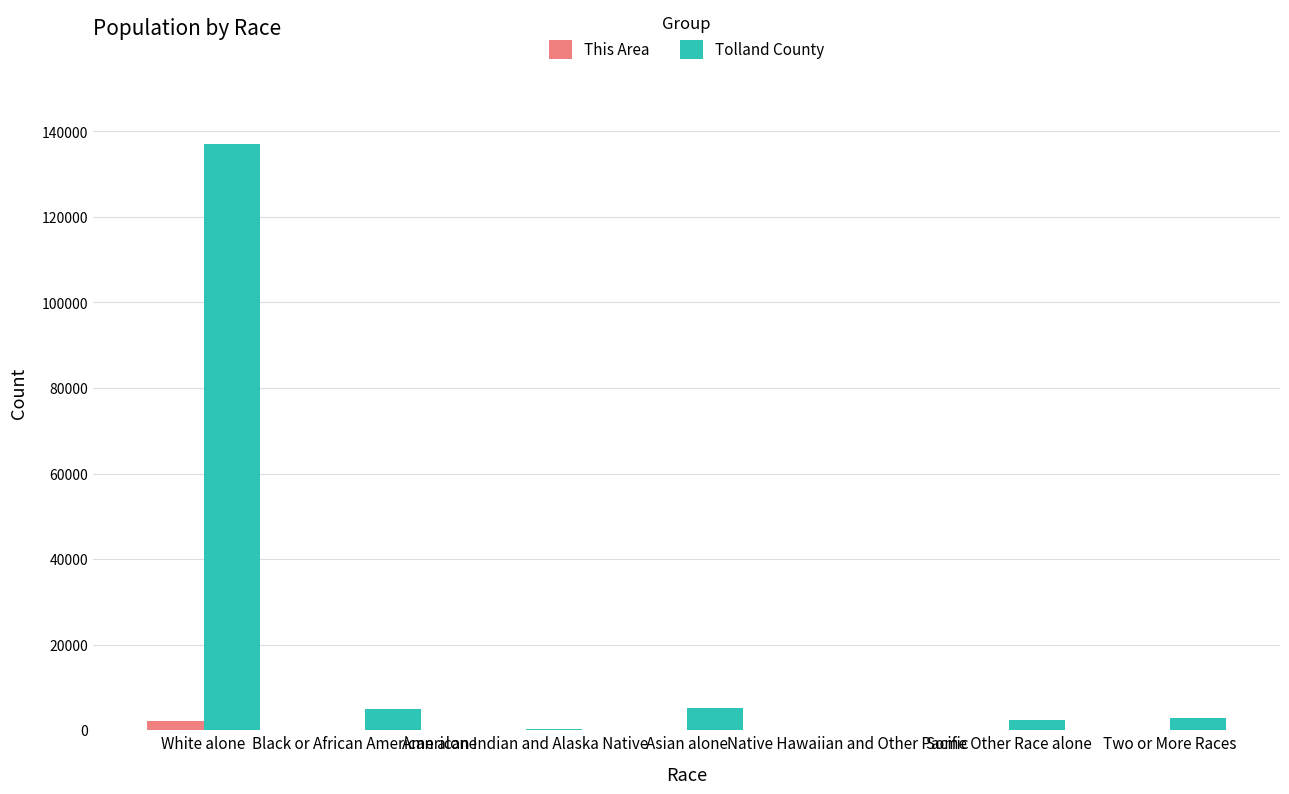

What is the maximum value shown in the chart?

137125